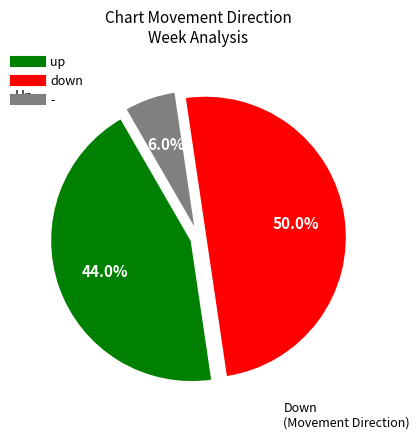

What is the total percentage of down and up?

94.0%